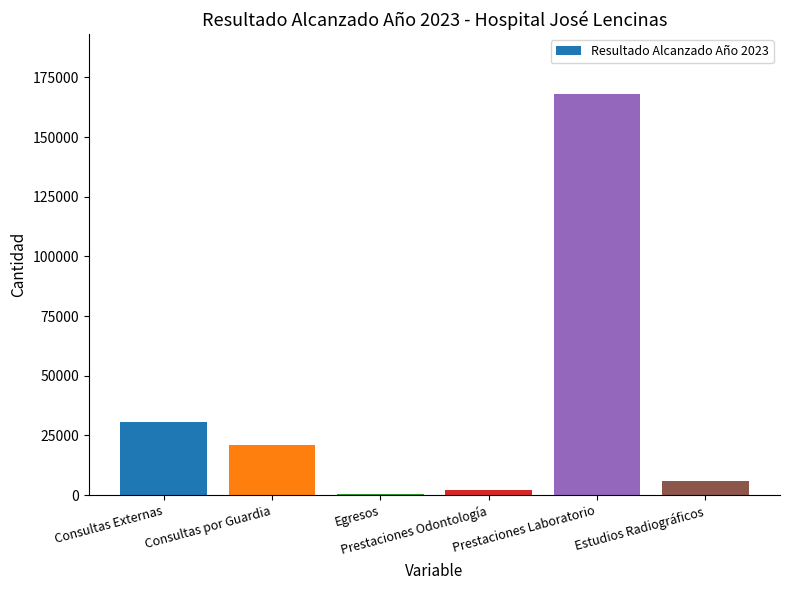

How many bars are there in total?

6